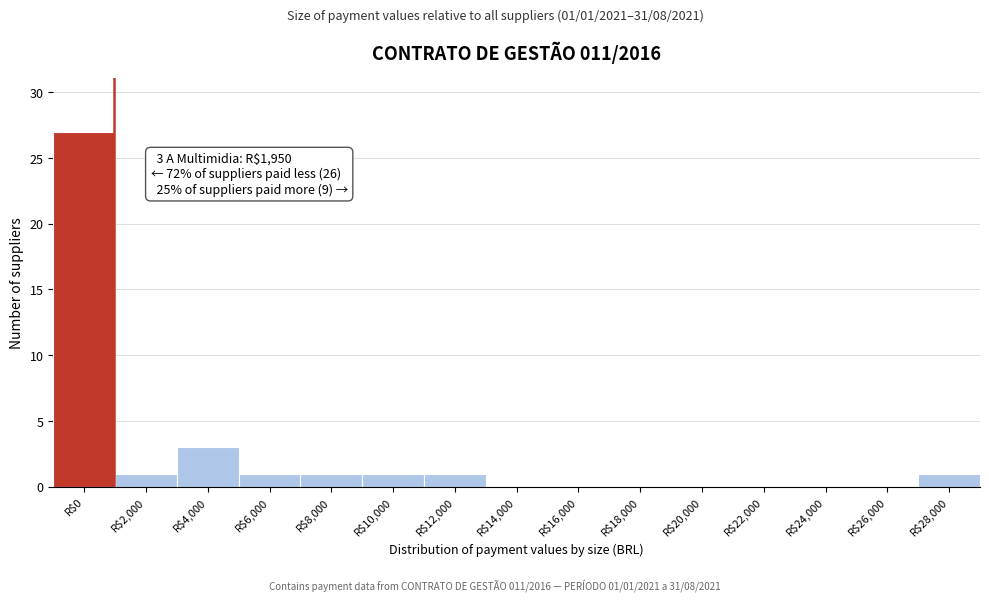

The chart shows a value of 17 at R$20,000. True or false?

False